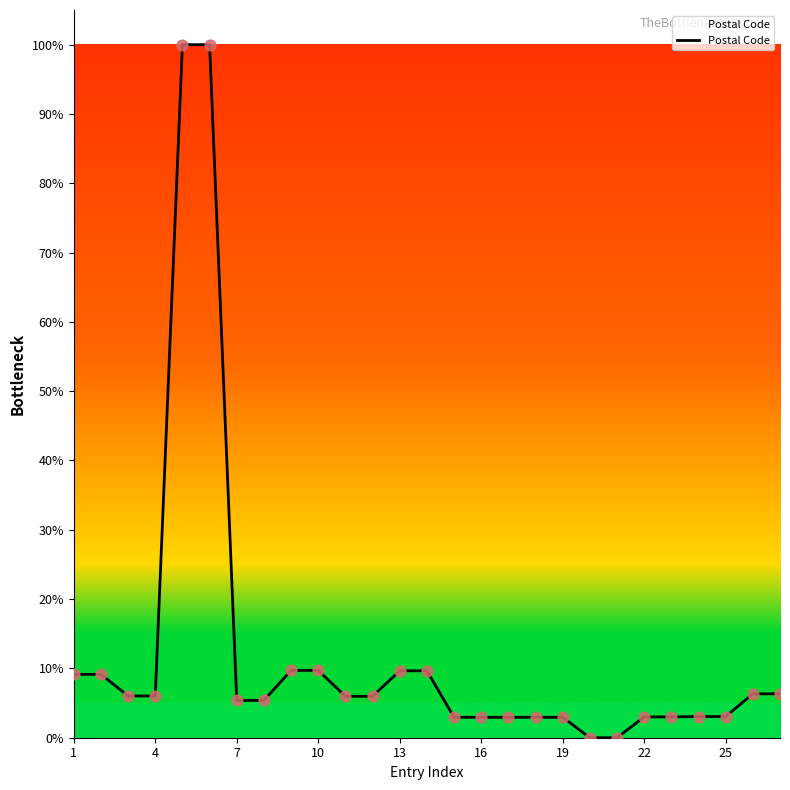

What is the maximum value shown in the chart?

100.0